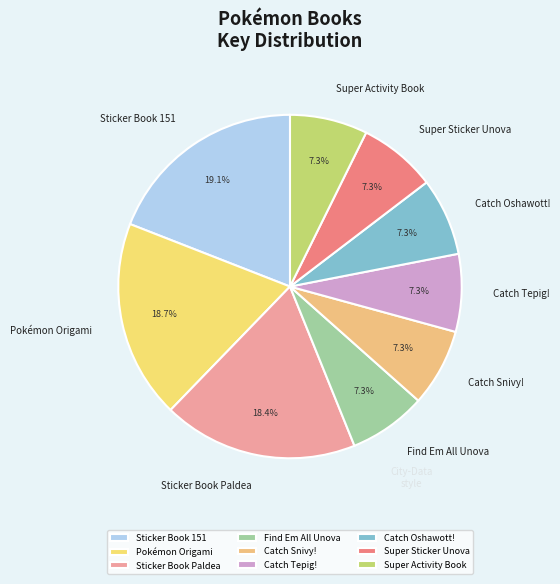

Is there any slice that represents more than half of the pie?

No